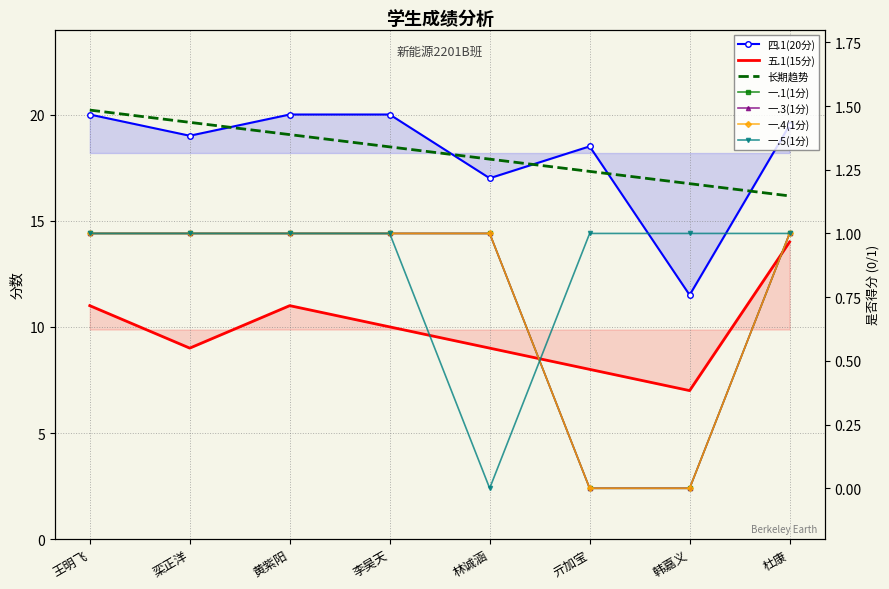

The value of 一.5(1分) at 李昊天 is 0.4. True or false?

False